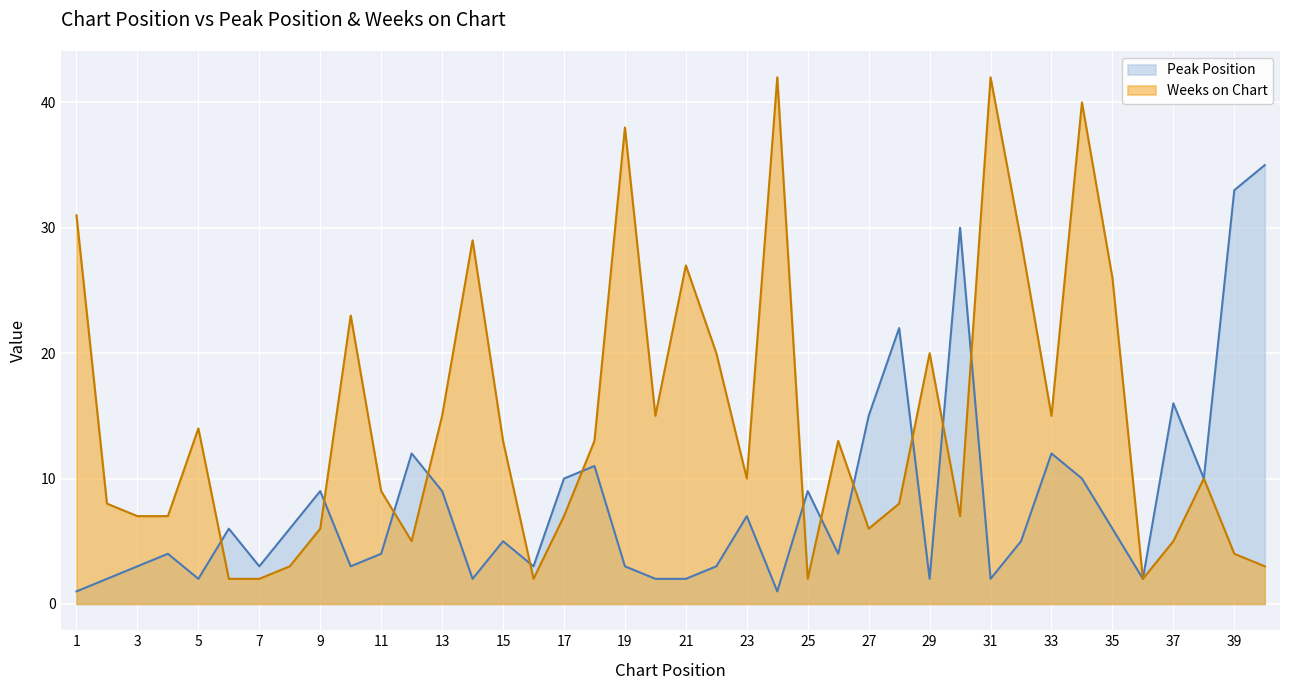

What is the sum of the Weeks on Chart values at 21 and 8?

30